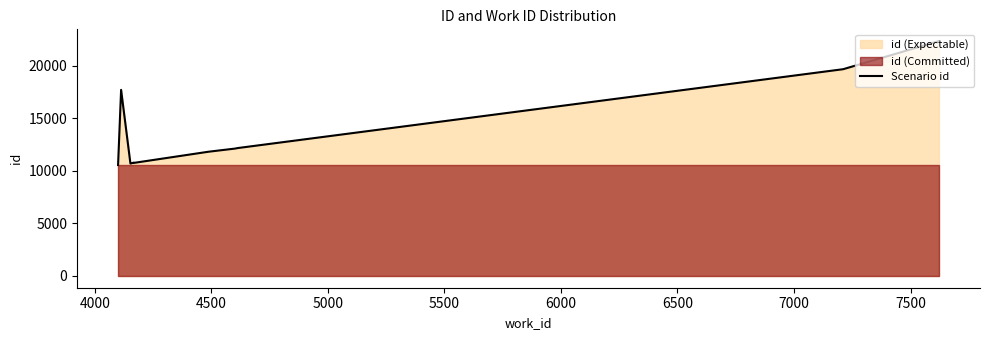

Does the chart have visible grid lines?

No